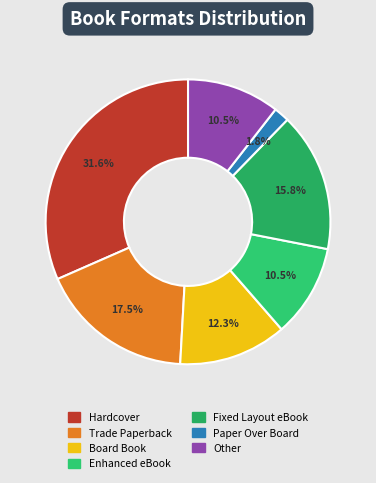

What is the ratio of the value at Fixed Layout eBook to the value at Enhanced eBook?

1.5